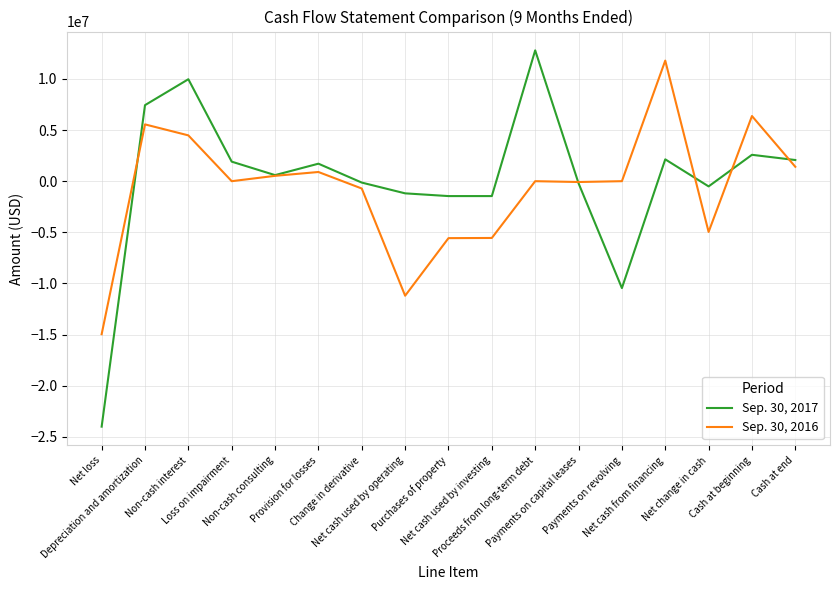

Rank the series by their average value, from highest to lowest.

Sep. 30, 2017, Sep. 30, 2016